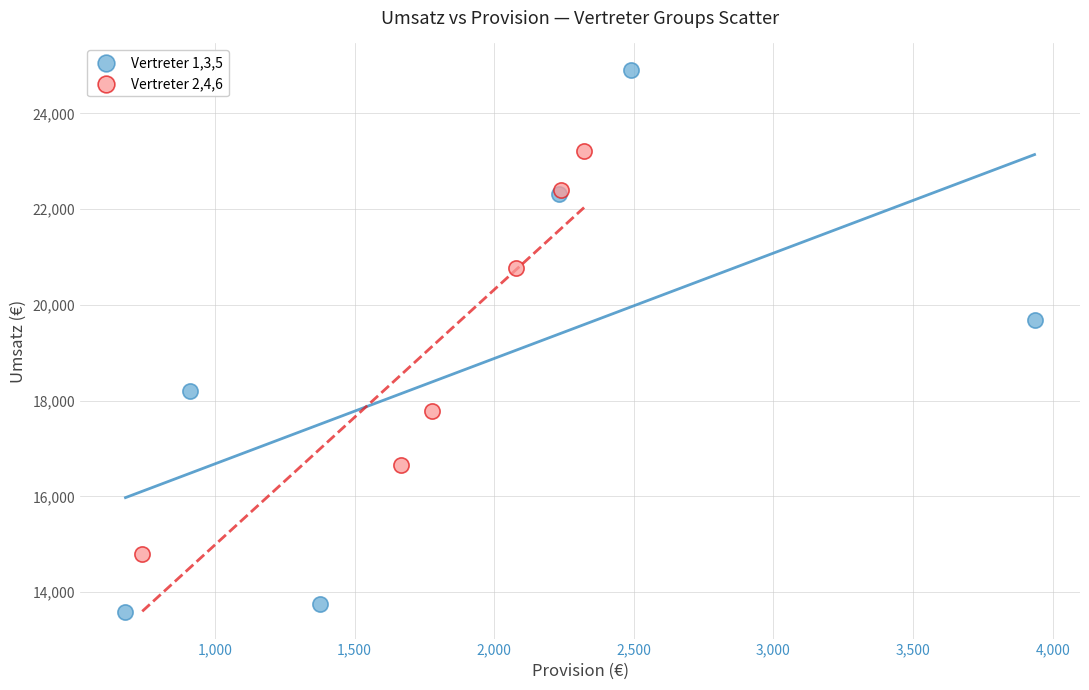

Which series has the widest spread of Y values?

Vertreter 1,3,5